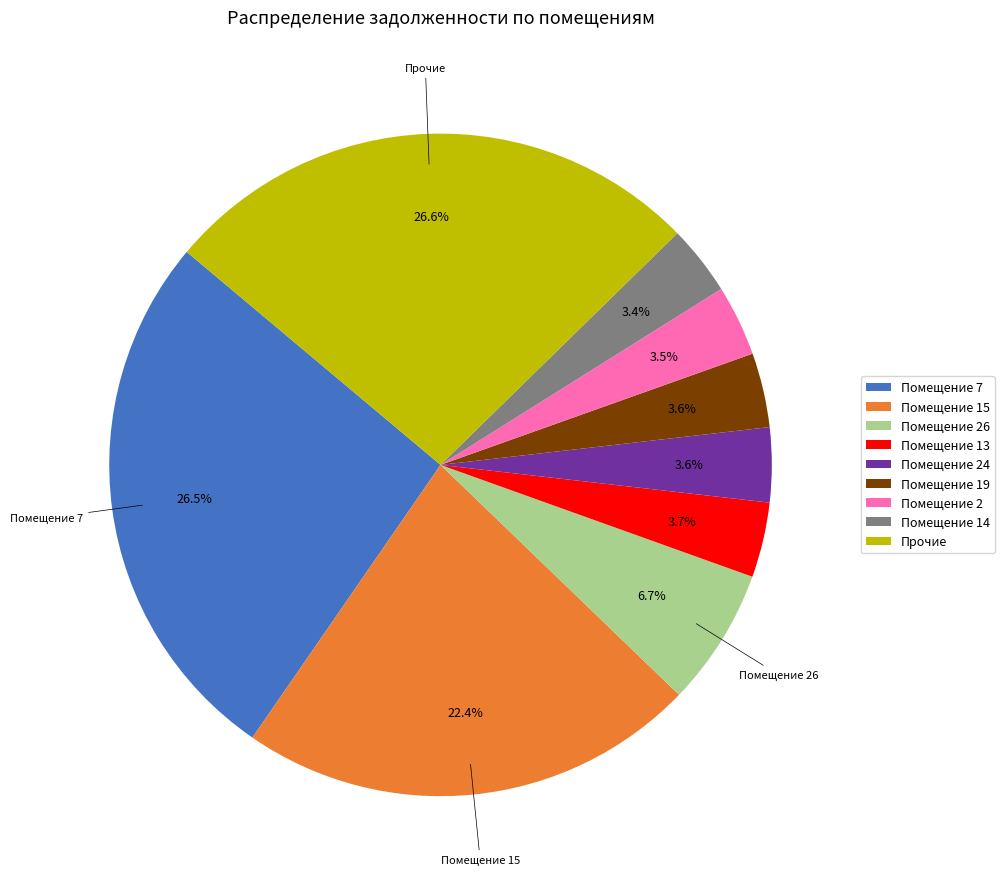

How much of the chart is everything except Помещение 14?

96.6%